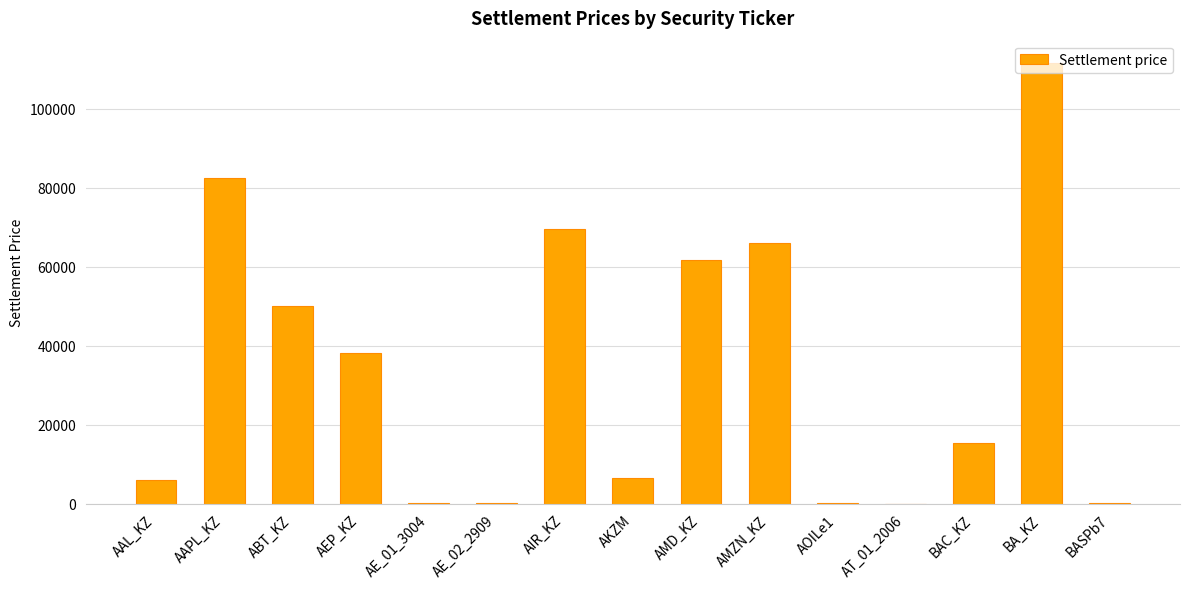

Between AAL_KZ and AE_01_3004, which is larger?

AAL_KZ